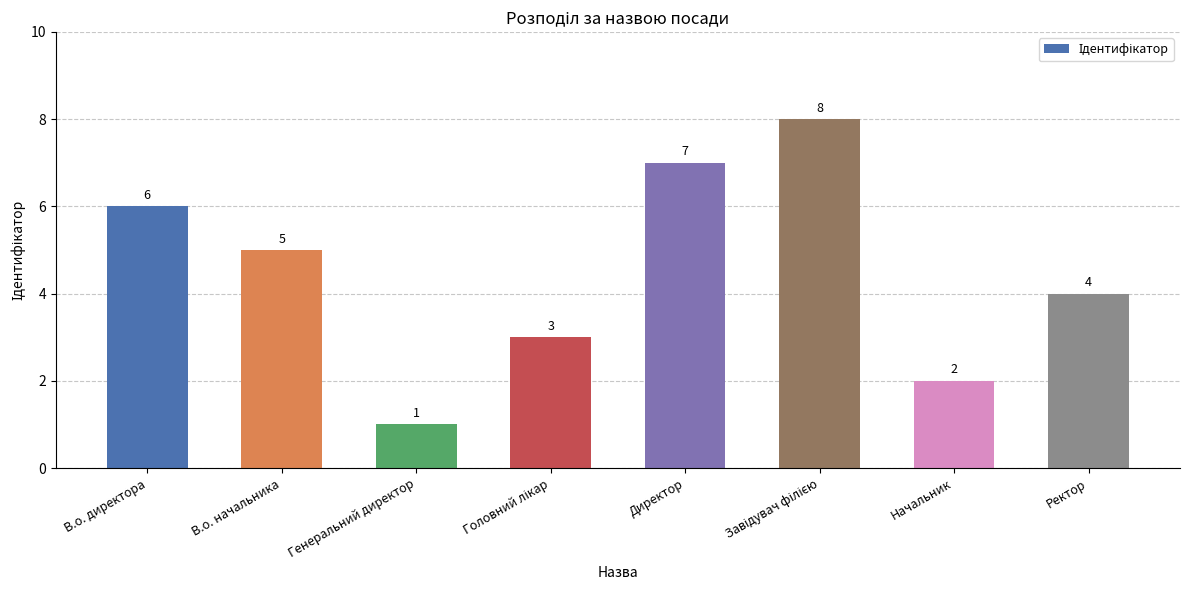

The value at Ректор is 3. True or false?

False